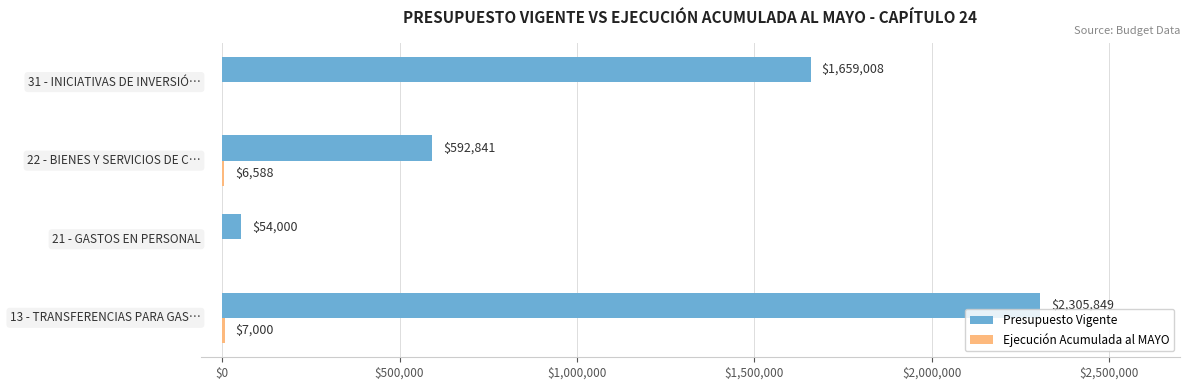

Which series has the largest range (max minus min)?

Presupuesto Vigente